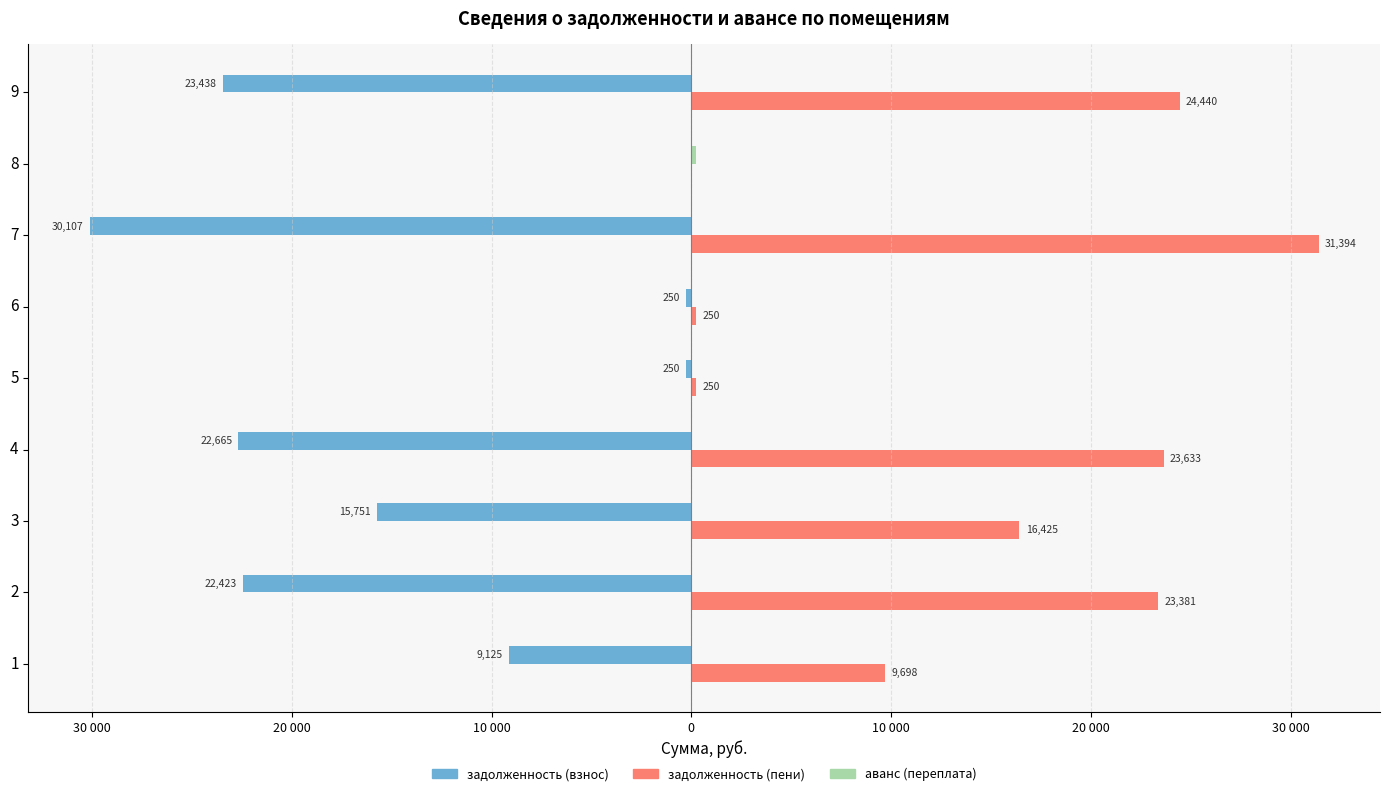

Which series has the largest total across all categories?

задолженность (пени)